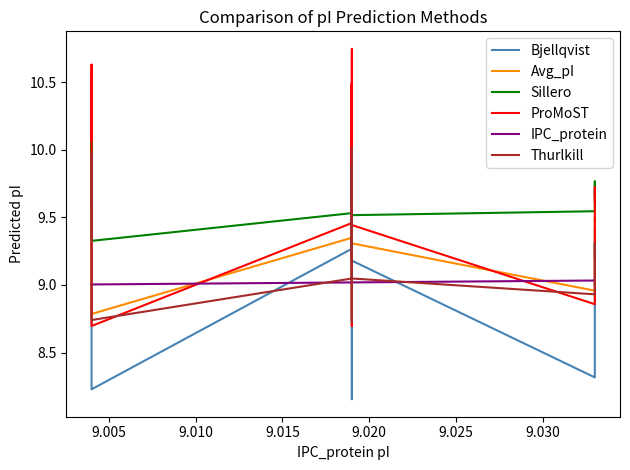

The Thurlkill series shows 15.8 at 16. True or false?

False